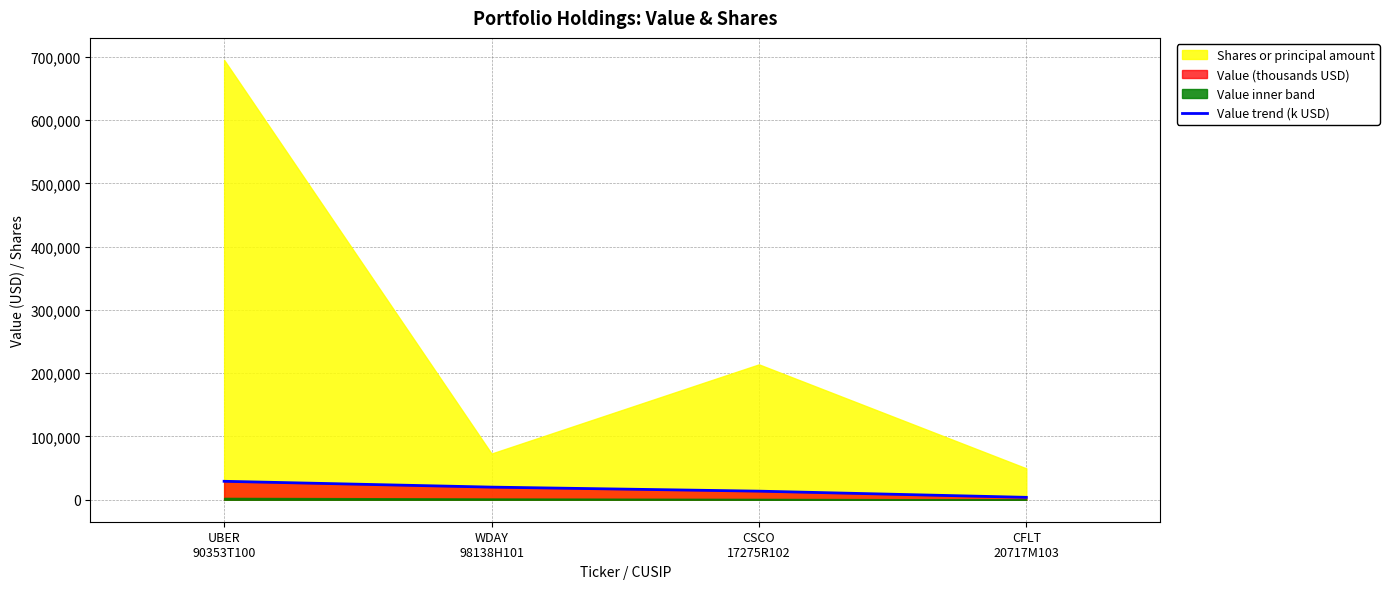

What is the approximate value at CFLT
20717M103, to the nearest 50?

3800